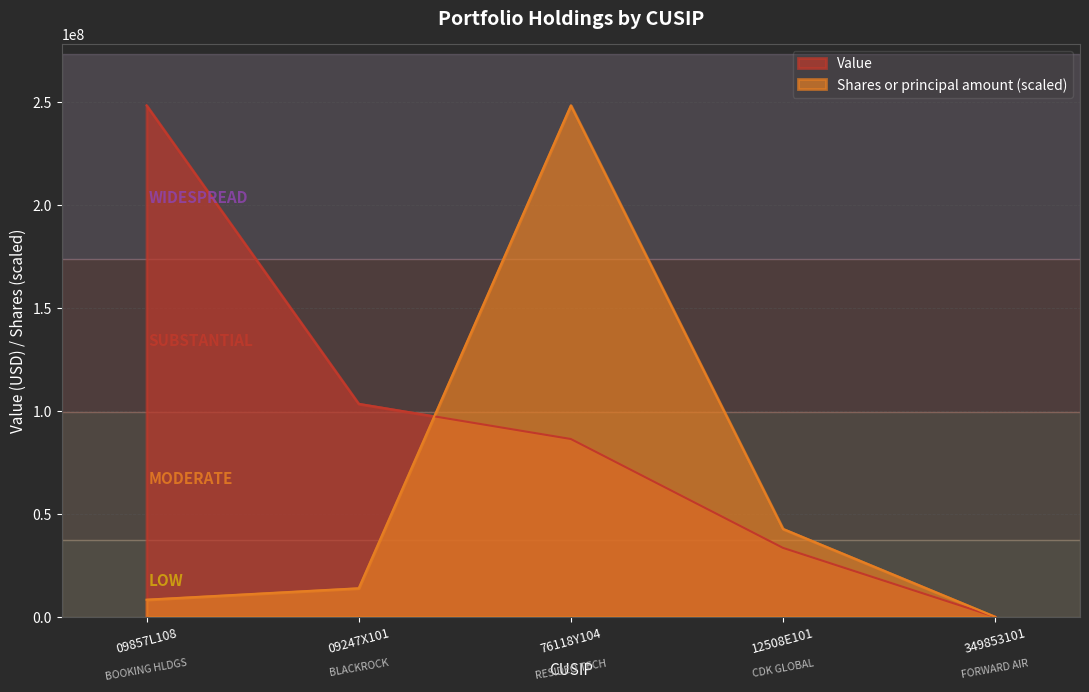

What are all the series names shown in the legend?

Value, Shares or principal amount (scaled)